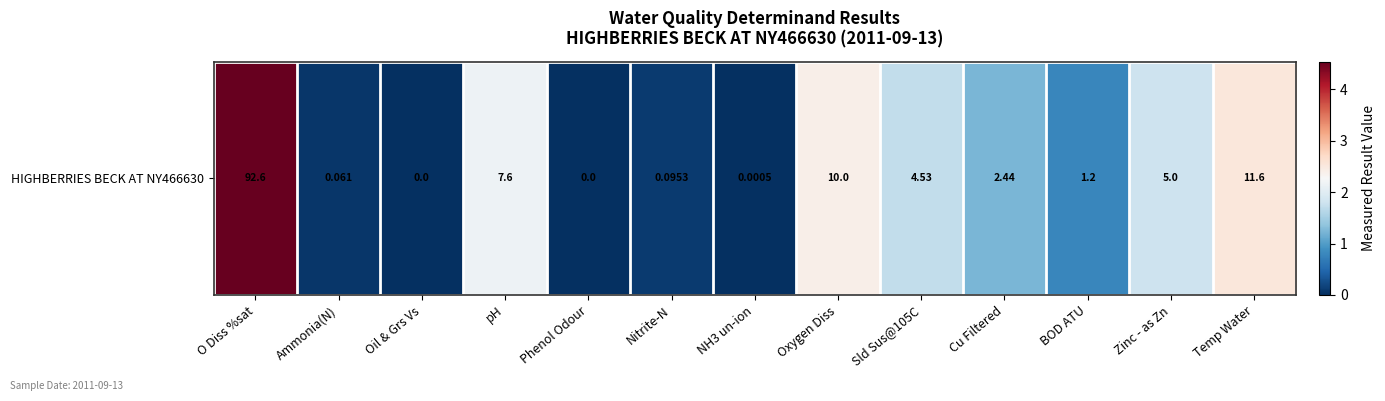

At which label is the value closest to 2?

pH